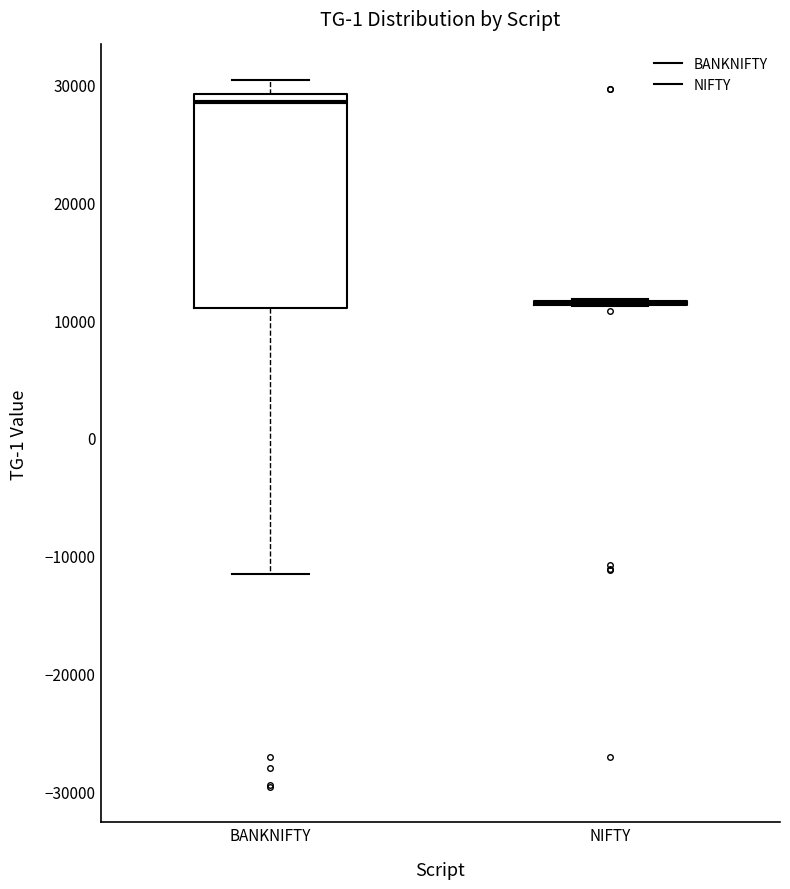

Comparing the boxes themselves (not the whiskers), which one is the tallest?

BANKNIFTY